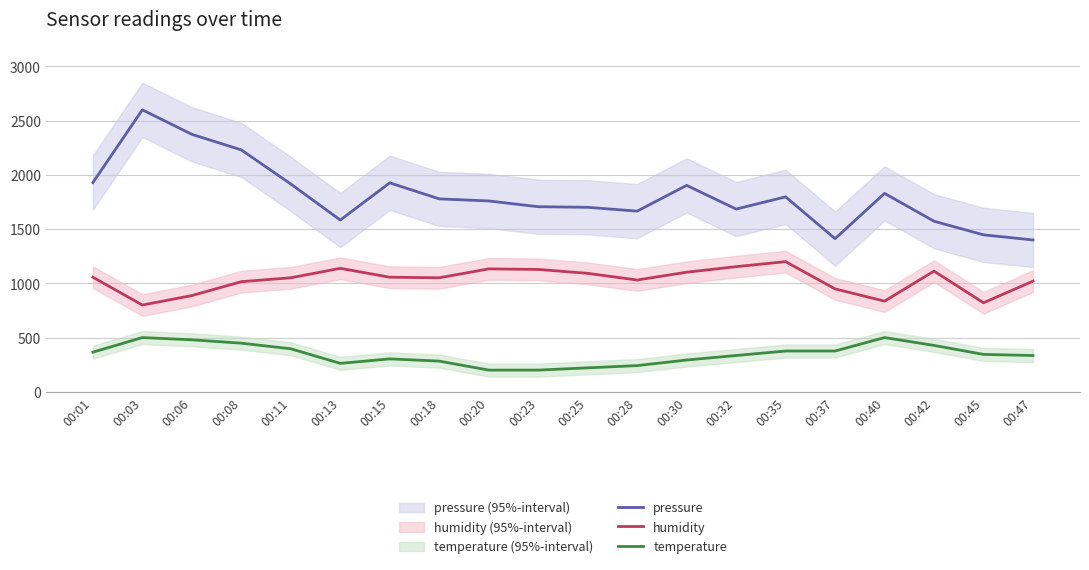

List the labels in order of humidity value, smallest first.

00:03, 00:45, 00:40, 00:06, 00:37, 00:08, 00:47, 00:28, 00:11, 00:18, 00:01, 00:15, 00:25, 00:30, 00:42, 00:23, 00:20, 00:13, 00:32, 00:35